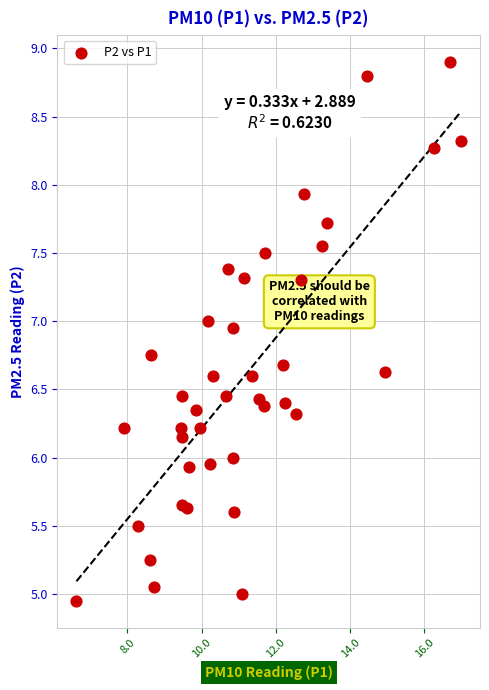

What is the range of X values (max minus min)?

10.4